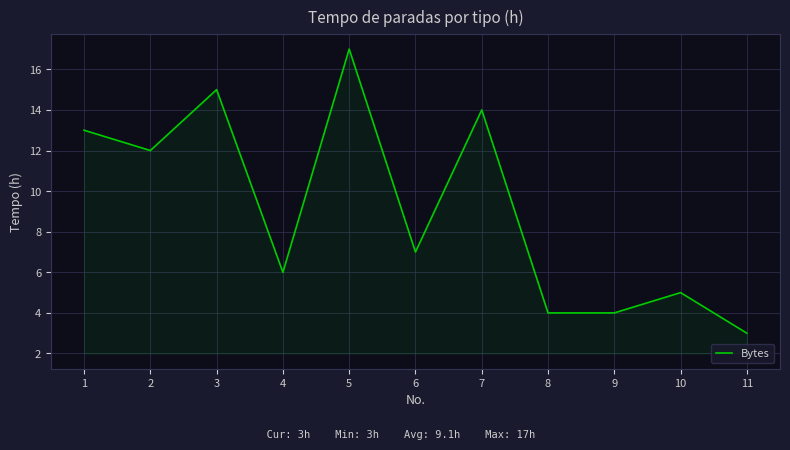

The value at 7 is 14. True or false?

True